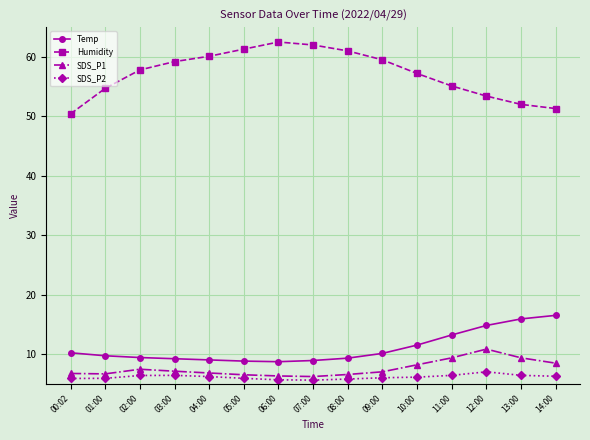

How many lines are shown in the chart?

4